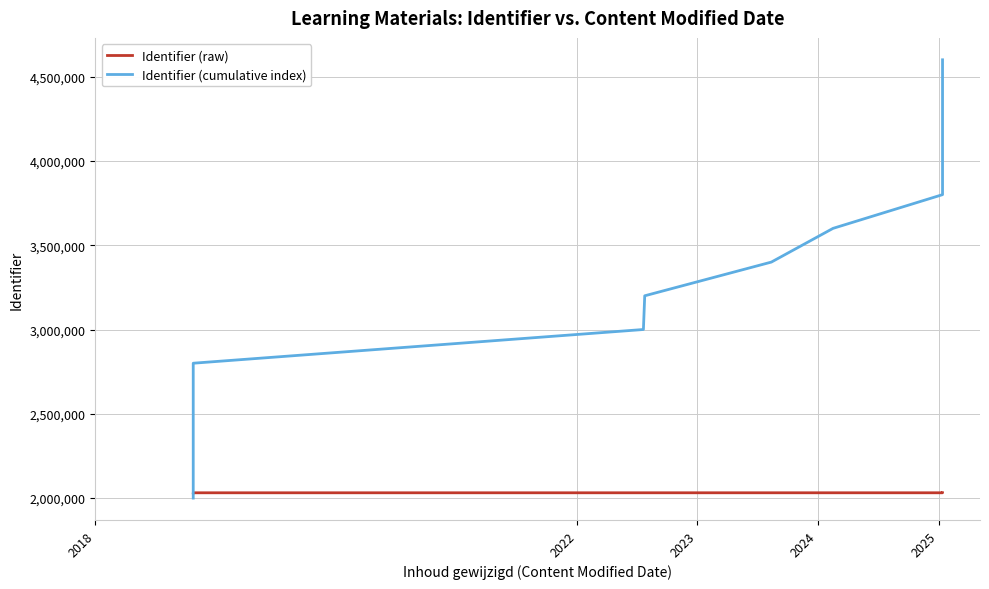

What is the value of the Identifier (cumulative index) point at the 10th from the left?

3800000